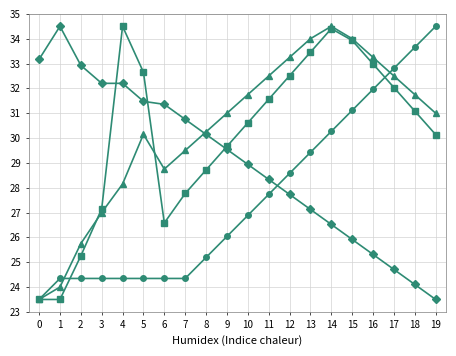

What is the spread (max minus min) of values at 6?

7.0